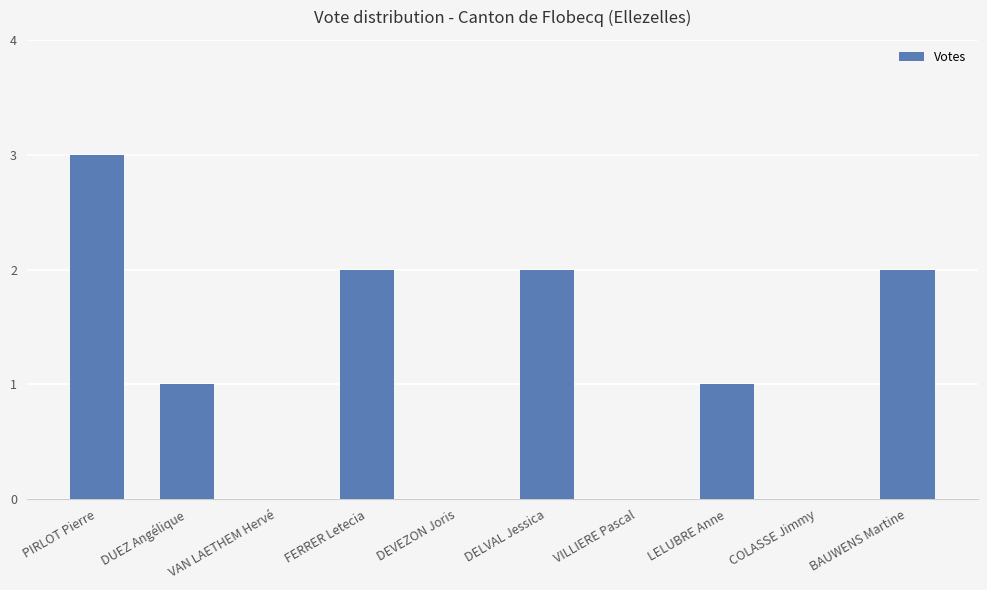

Reading right to left, extract all data points from this chart.

BAUWENS Martine=2	COLASSE Jimmy=0	LELUBRE Anne=1	VILLIERE Pascal=0	DELVAL Jessica=2	DEVEZON Joris=0	FERRER Letecia=2	VAN LAETHEM Hervé=0	DUEZ Angélique=1	PIRLOT Pierre=3